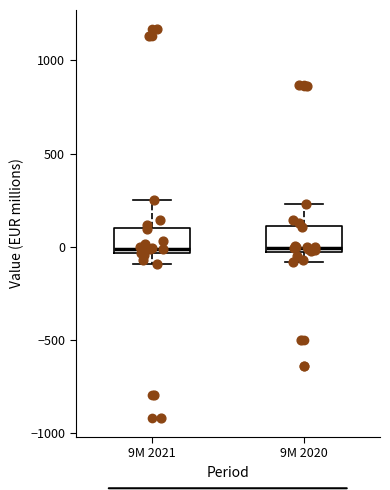

Reading left to right, transcribe this box plot: for each box, give where its median line is, the range the box spans, and where its two whiskers end, as read against the y-axis. The values are not printed on the chart, so give them approximately, as read against the axis.

9M 2021: median 0, box -50 to 100, whiskers -100 to 250
9M 2020: median 0, box -50 to 100, whiskers -100 to 250